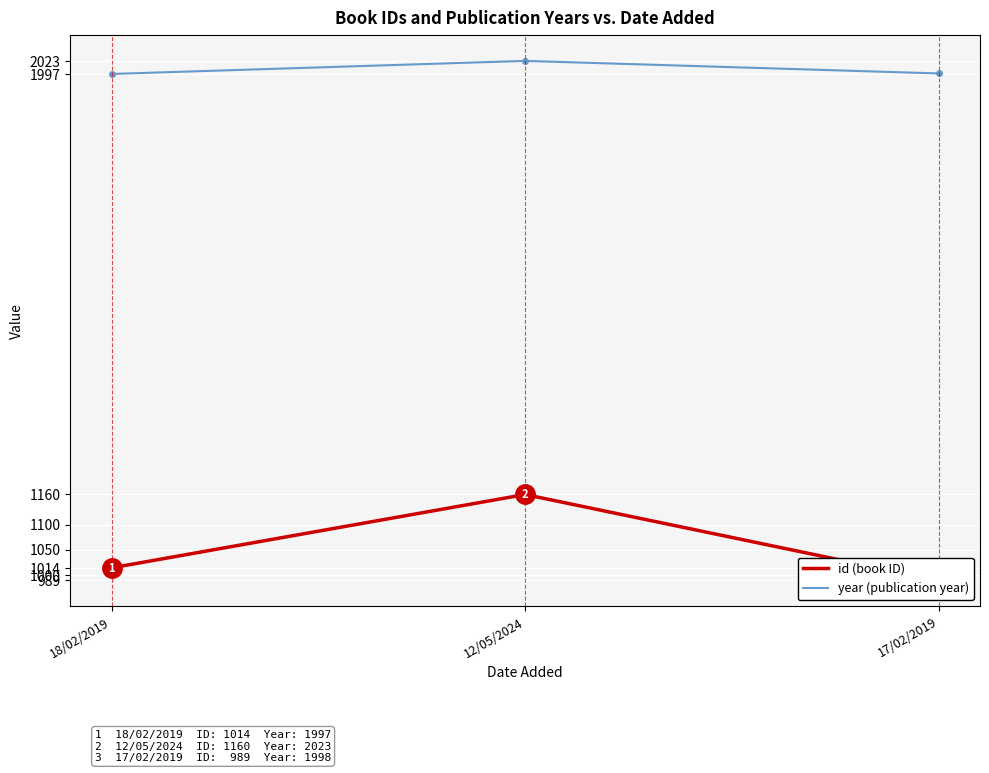

What is the sum of the id (book ID) values at 12/05/2024 and 17/02/2019?

2149